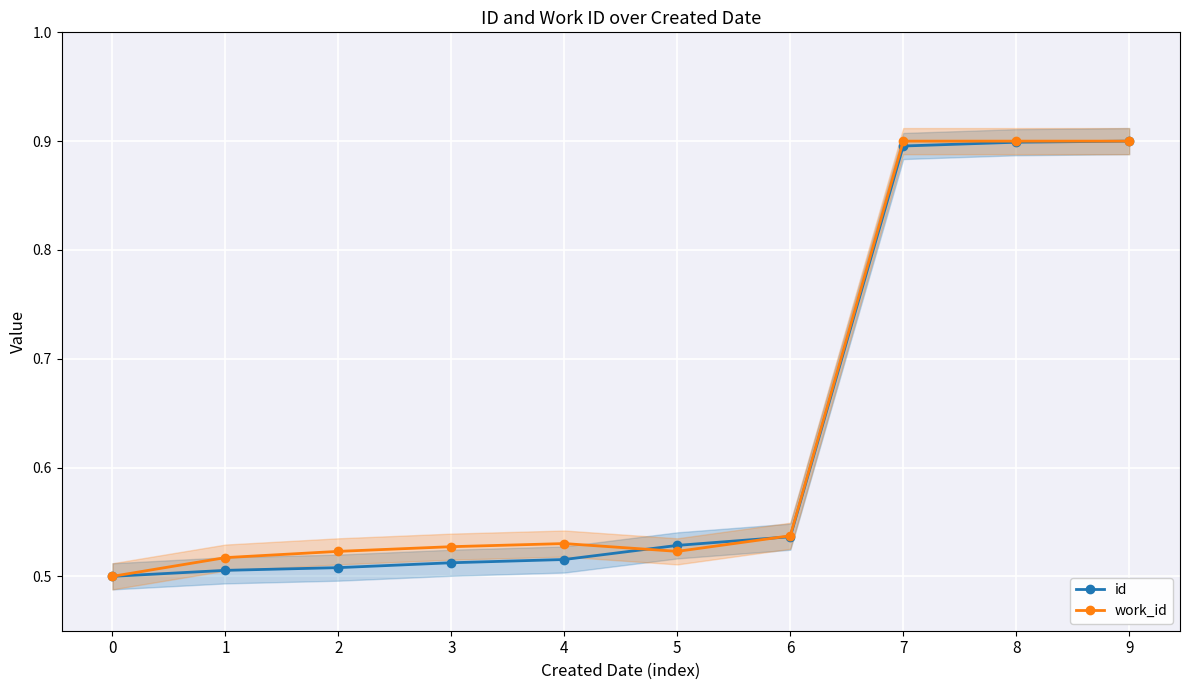

Reading left to right, transcribe all the data shown in this chart.

id: 0.5	0.5	0.5	0.5	0.5	0.5	0.5	0.9	0.9	0.9
work_id: 0.5	0.5	0.5	0.5	0.5	0.5	0.5	0.9	0.9	0.9